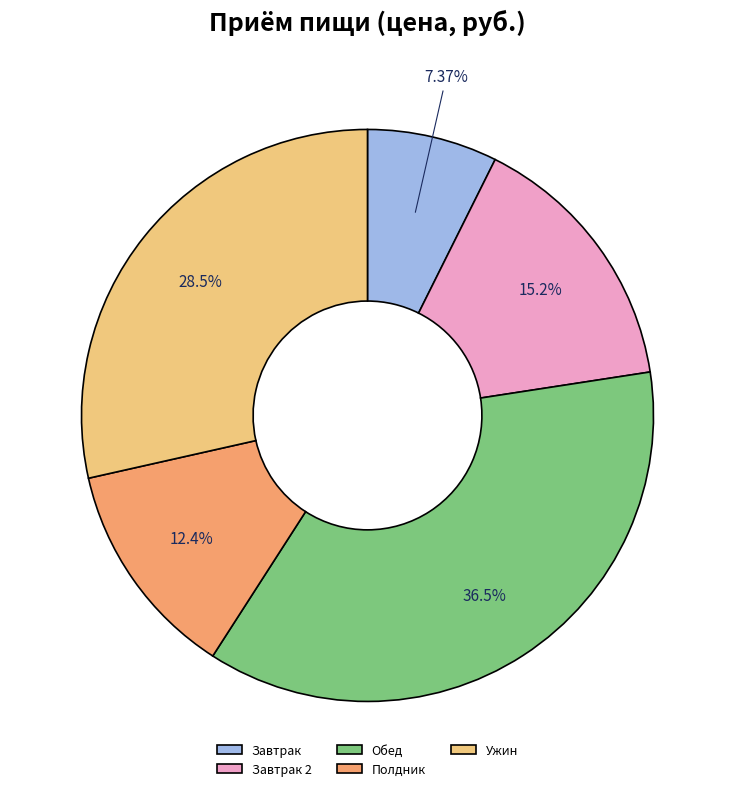

Which slice is the smallest?

Завтрак